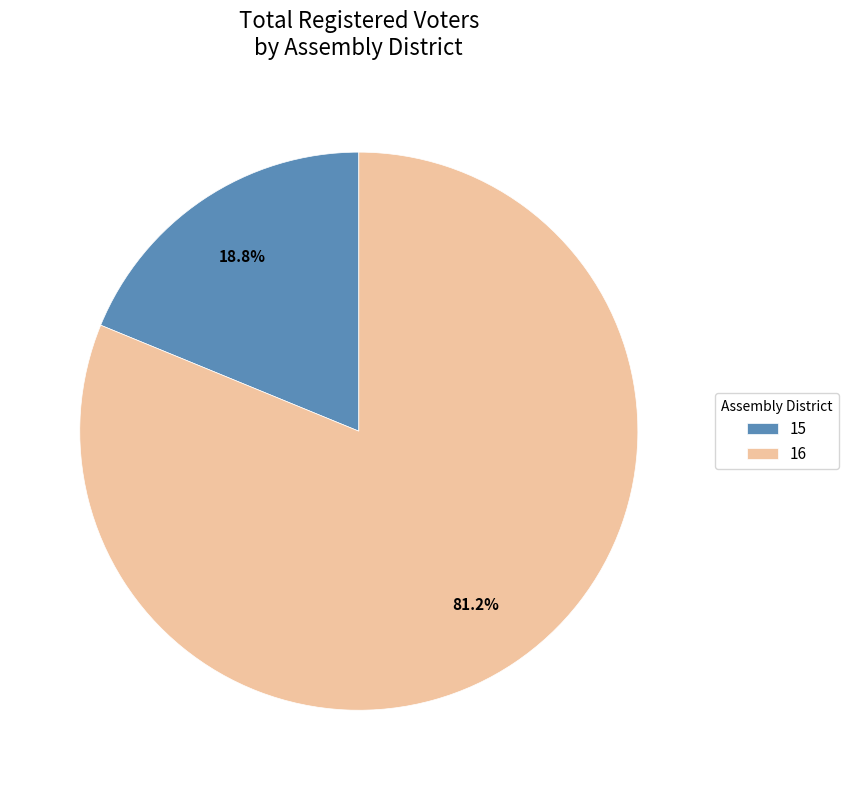

How much of the chart is everything except 16?

18.8%